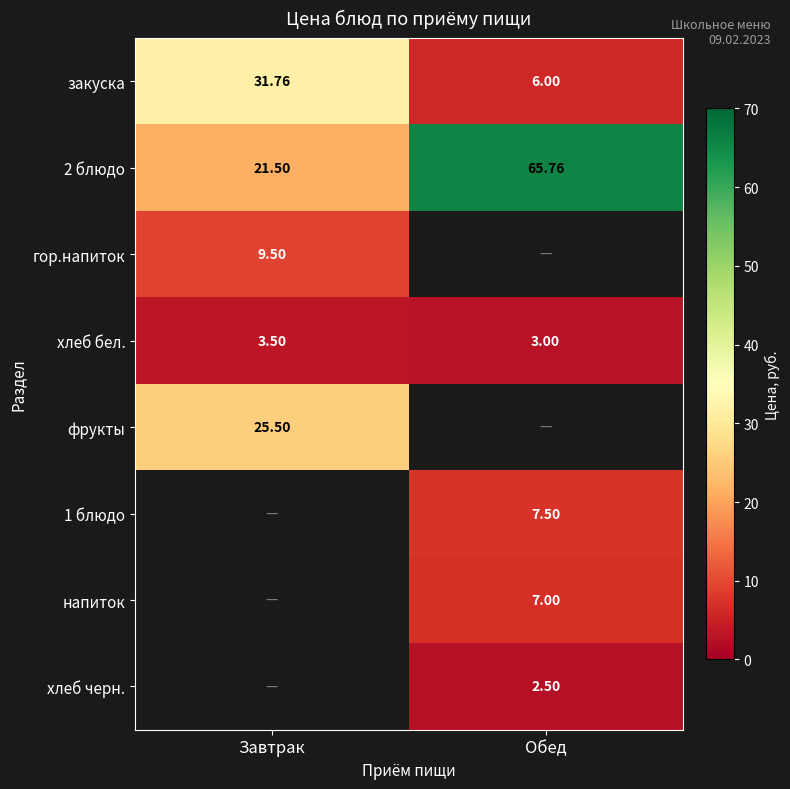

How many values in the закуска series exceed 31?

1